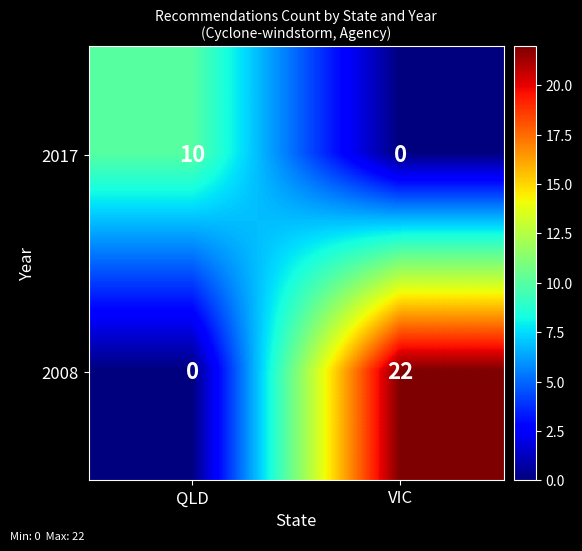

Reading left to right, list all the values displayed in this chart.

2017: 10	0
2008: 0	22